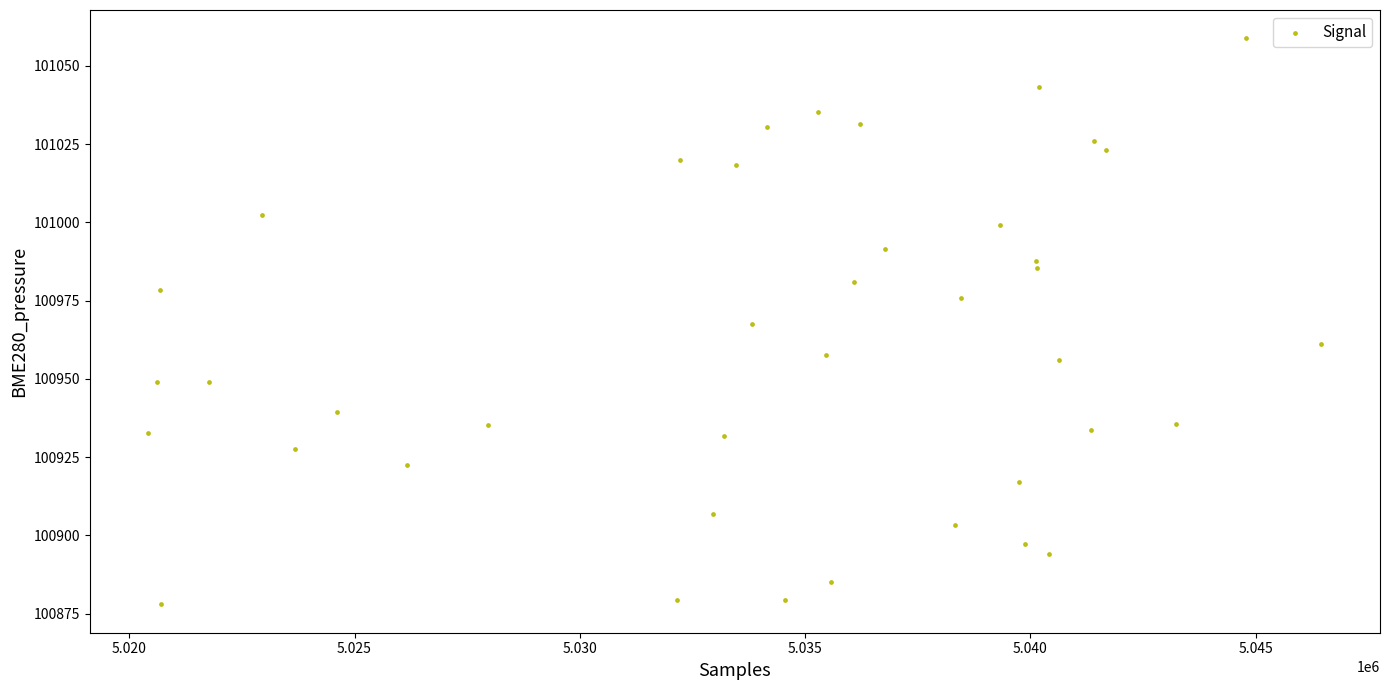

What is the range of Y values (max minus min)?

180.9